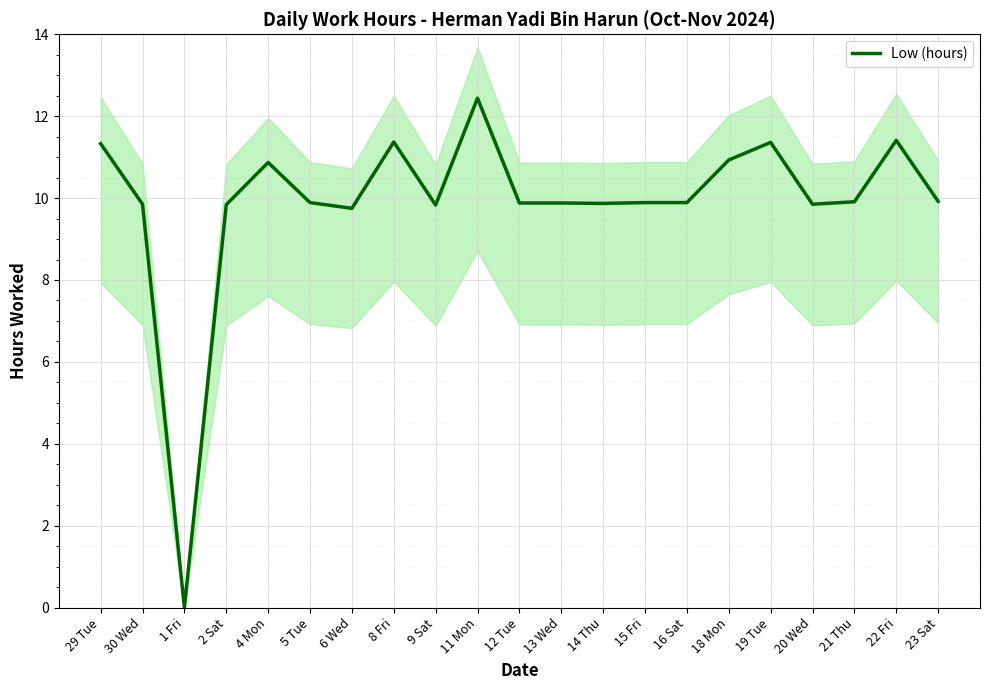

How many points are lower than both their immediate neighbors (excluding endpoints)?

5